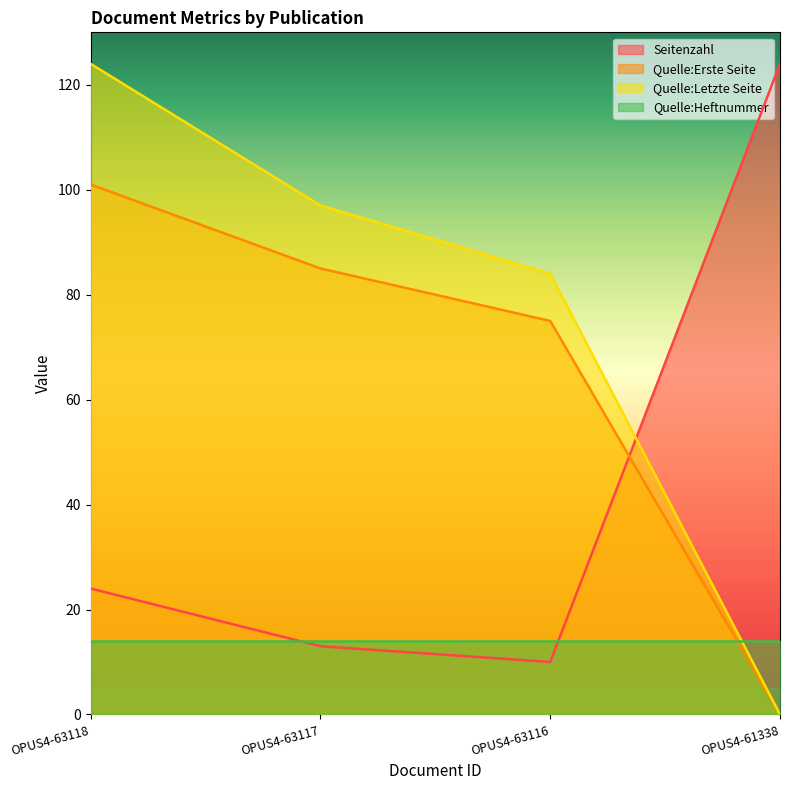

Between which two adjacent categories do Quelle:Erste Seite and Seitenzahl first intersect?

OPUS4-63116 and OPUS4-61338